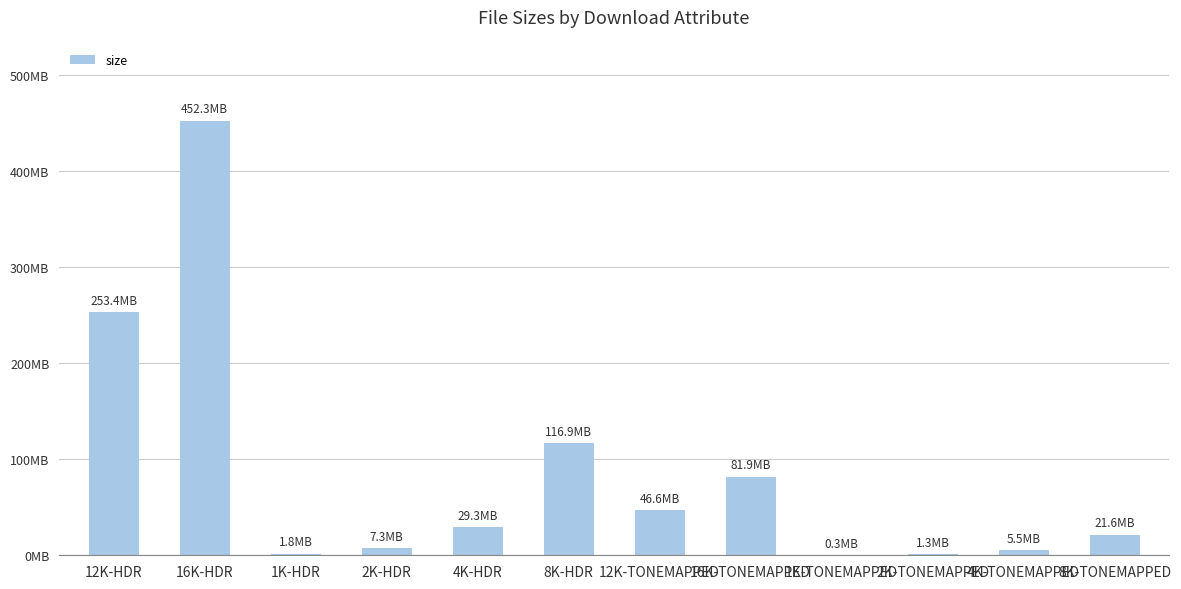

Which has a higher value, 8K-TONEMAPPED or 8K-HDR?

8K-HDR